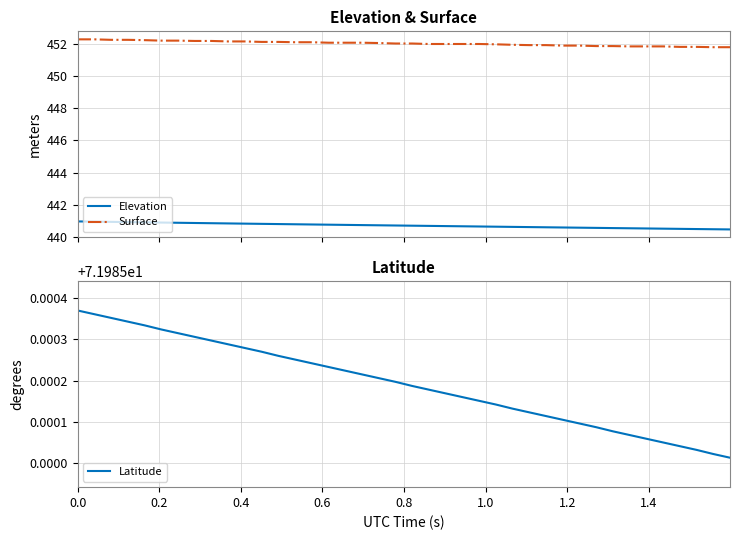

True or false: Elevation has more than 2 points higher than both neighbors.

False